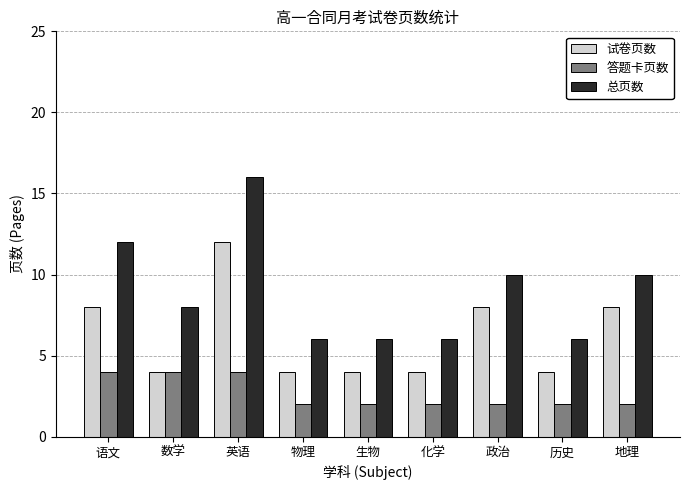

Does the chart contain stacked bars?

No